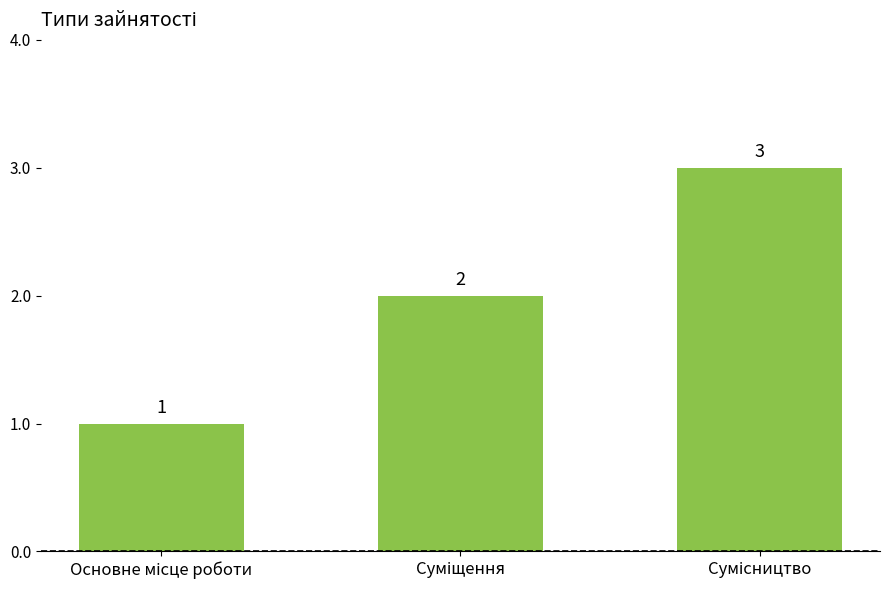

What is the maximum value shown in the chart?

3